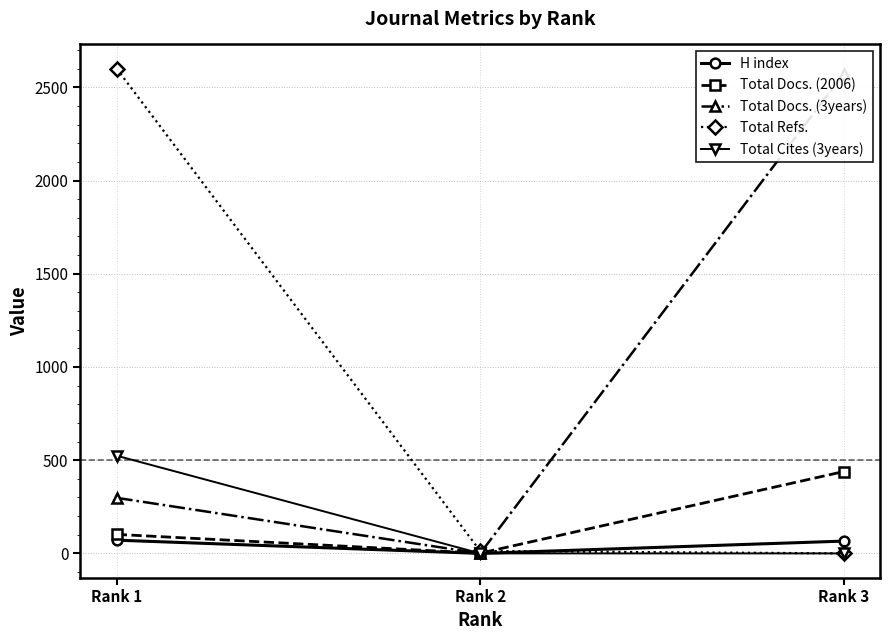

How many lines are shown in the chart?

5